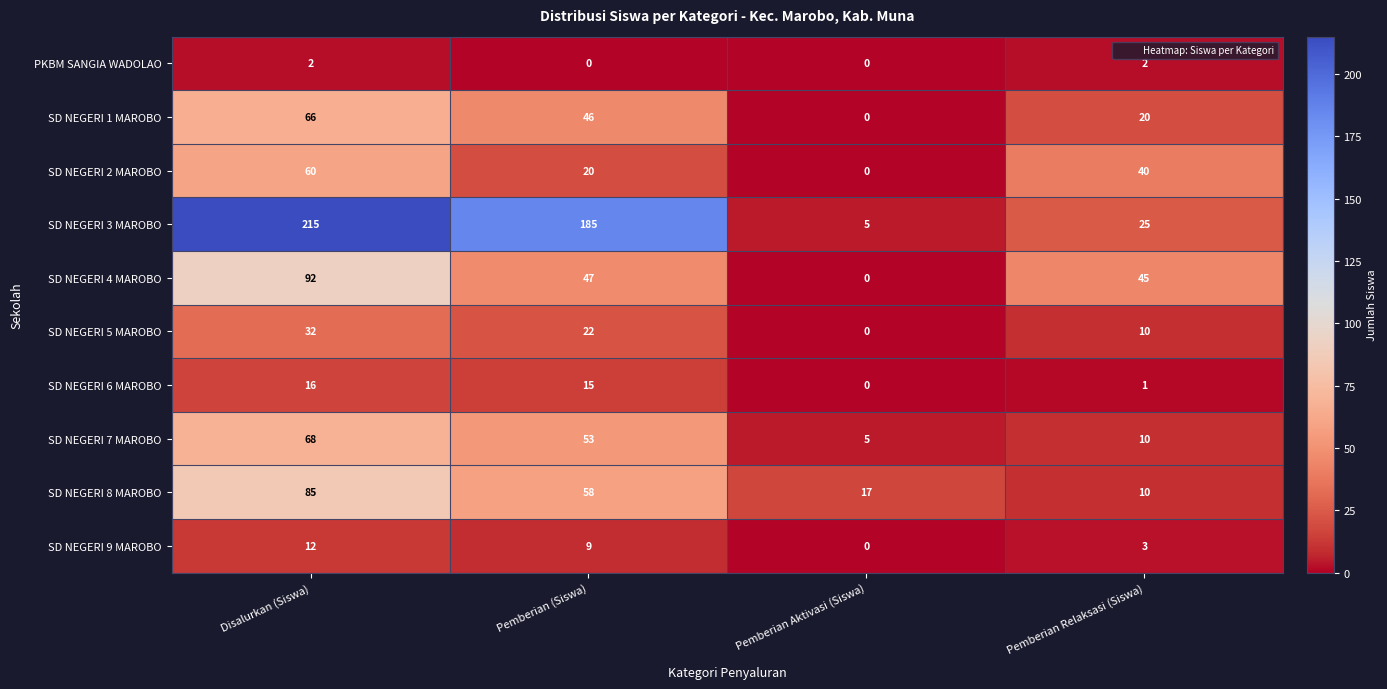

The value of SD NEGERI 4 MAROBO at Disalurkan (Siswa) is 61. True or false?

False